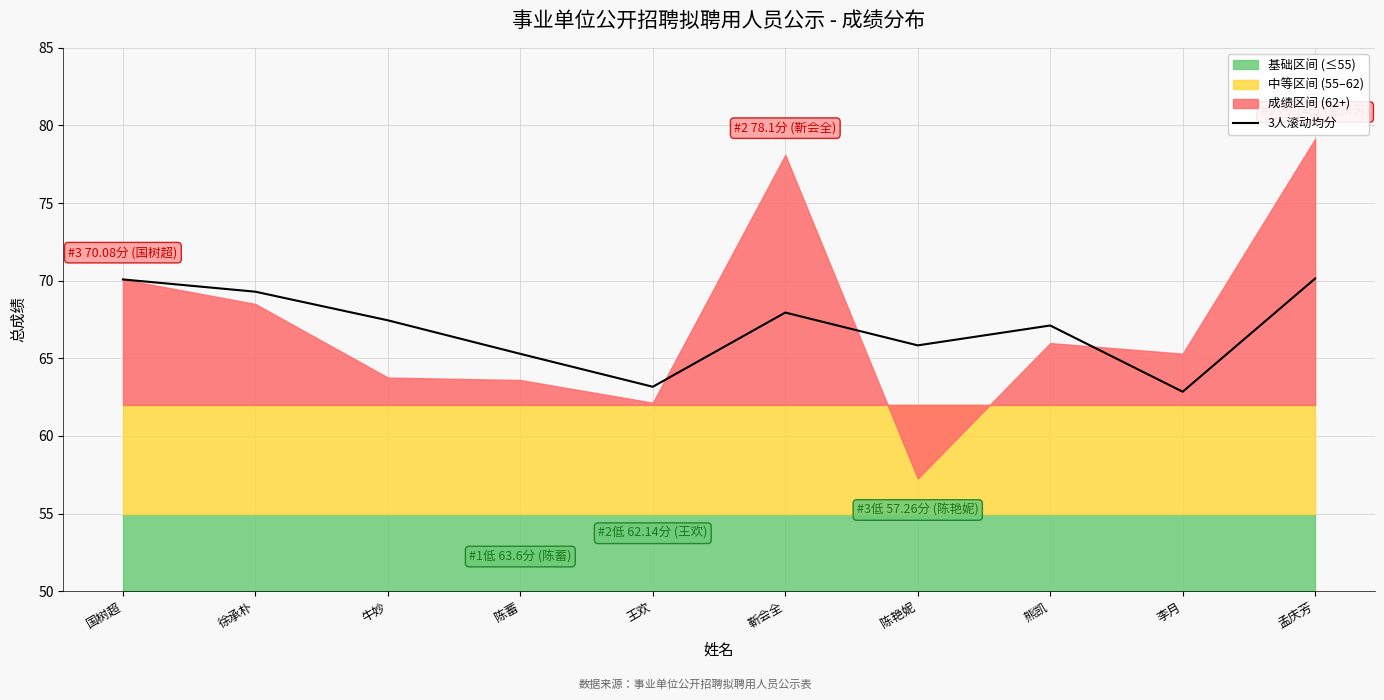

The 3人滚动均分 series shows 118.7 at 孟庆芳. True or false?

False